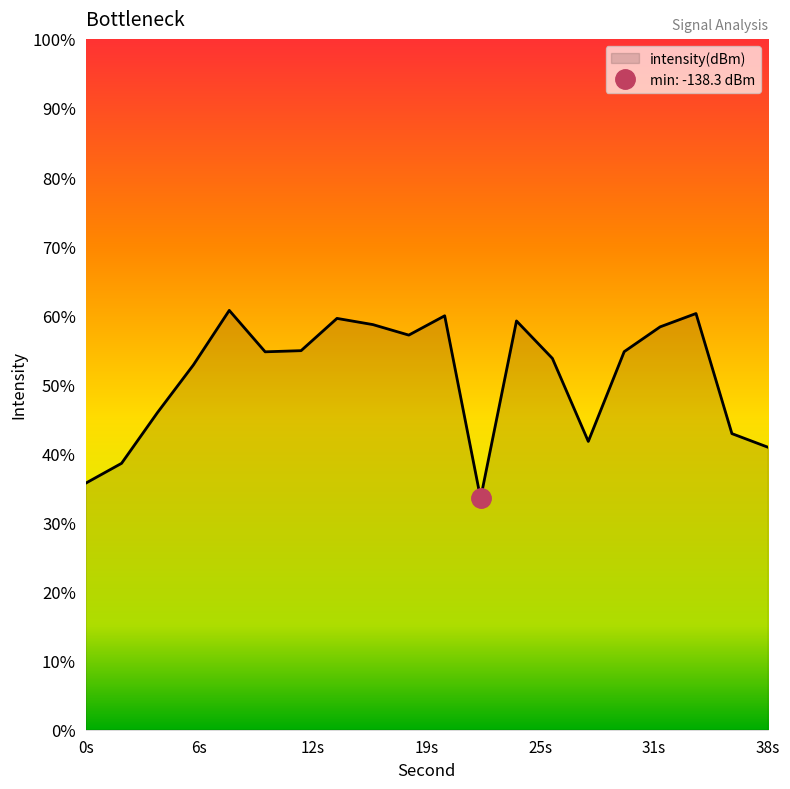

How many categories are shown in the chart?

20